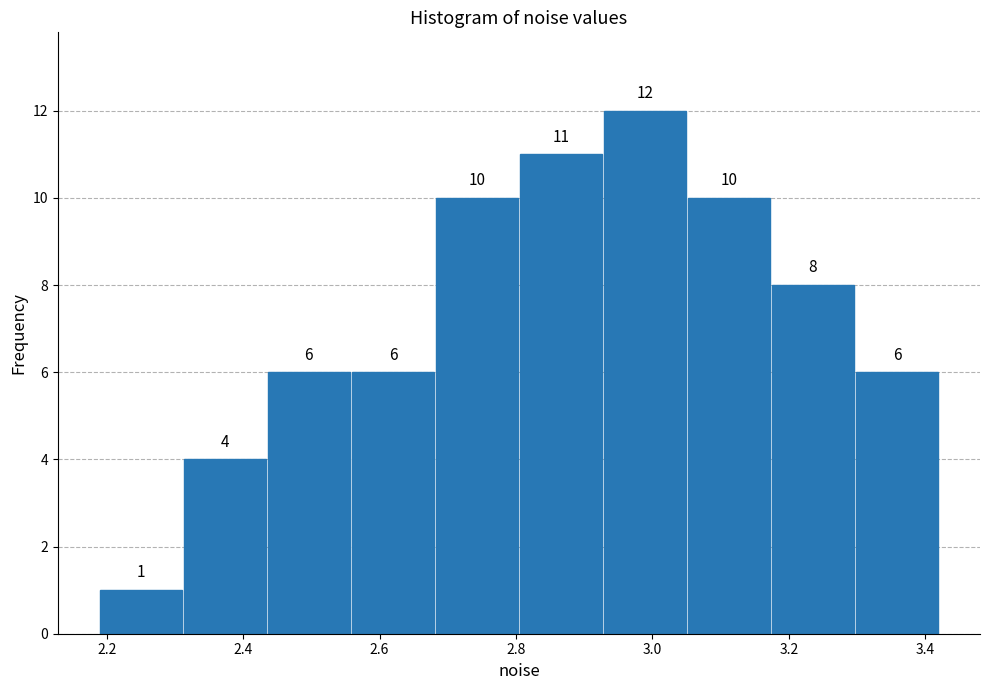

What is the height of the bar covering 2.92 to 3.06 on the x-axis? The bar edges are not printed on the chart, so give them approximately, as read against the axis.

12